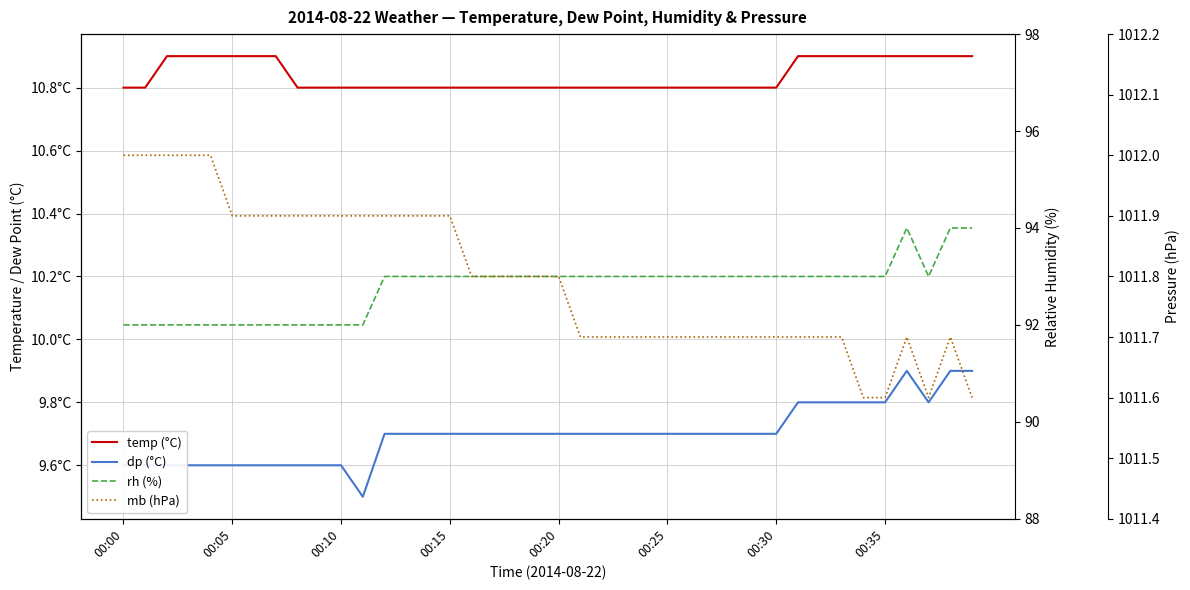

True or false: rh (%) and temp (°C) cross at least once.

False